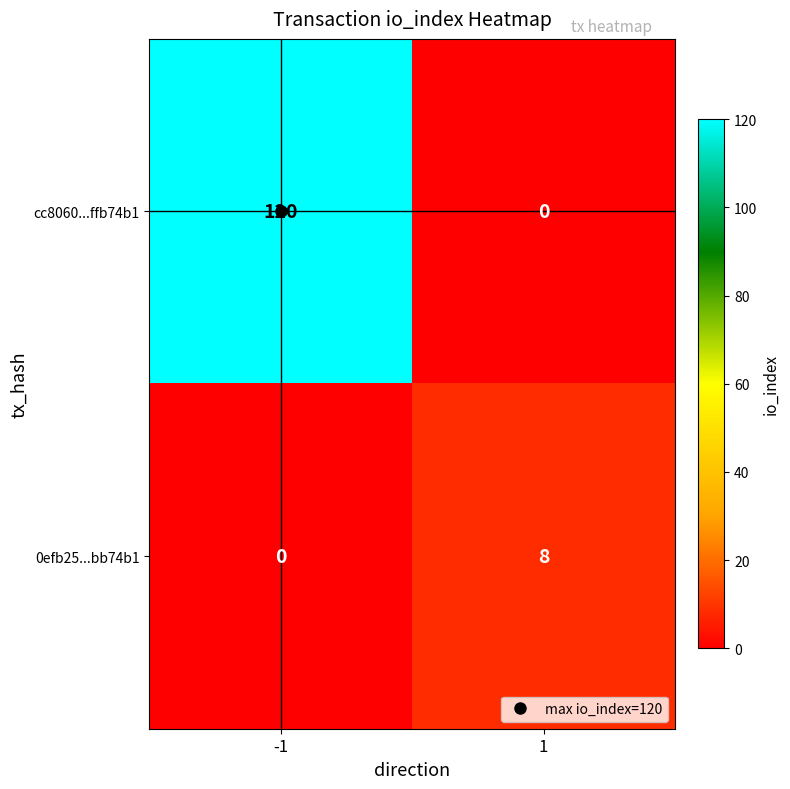

At which category is the sum across all series the highest?

-1